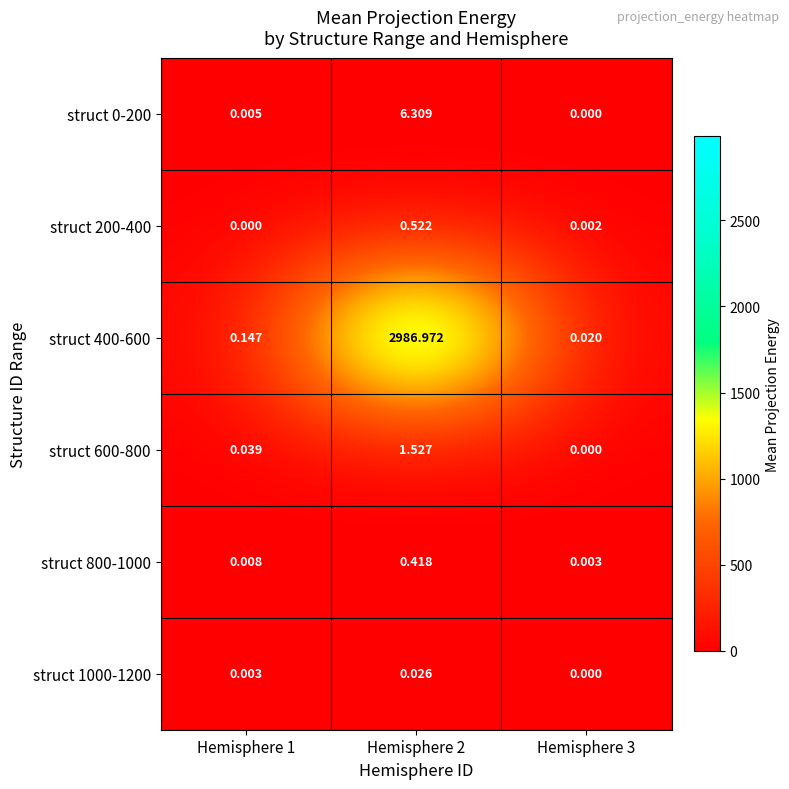

Is the value of struct 1000-1200 at Hemisphere 1 greater than the value of struct 200-400 at Hemisphere 1?

Yes